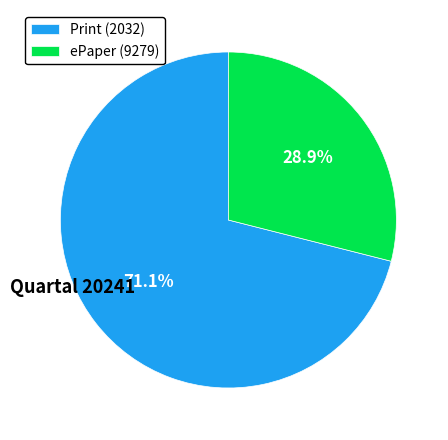

Which slice is the smallest?

ePaper (9279)